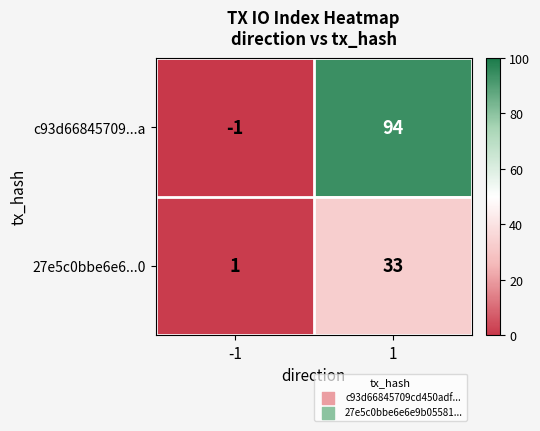

Count the number of data series in this chart.

2